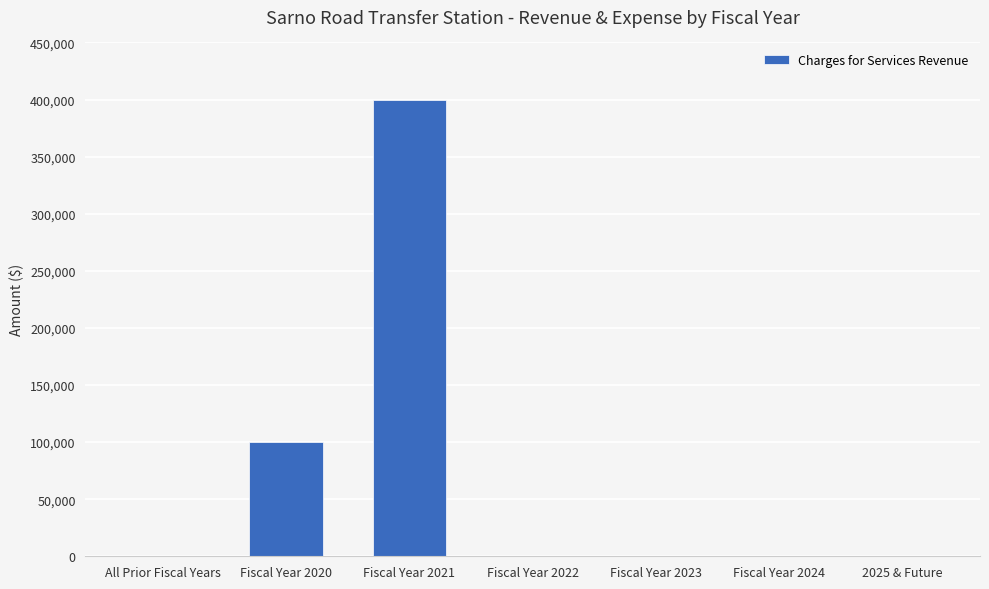

What is the sum of the values at Fiscal Year 2024 and Fiscal Year 2021?

400000